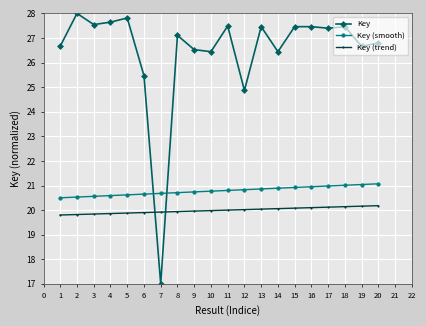

Rank the series by their maximum value, from highest to lowest.

Key, Key (smooth), Key (trend)